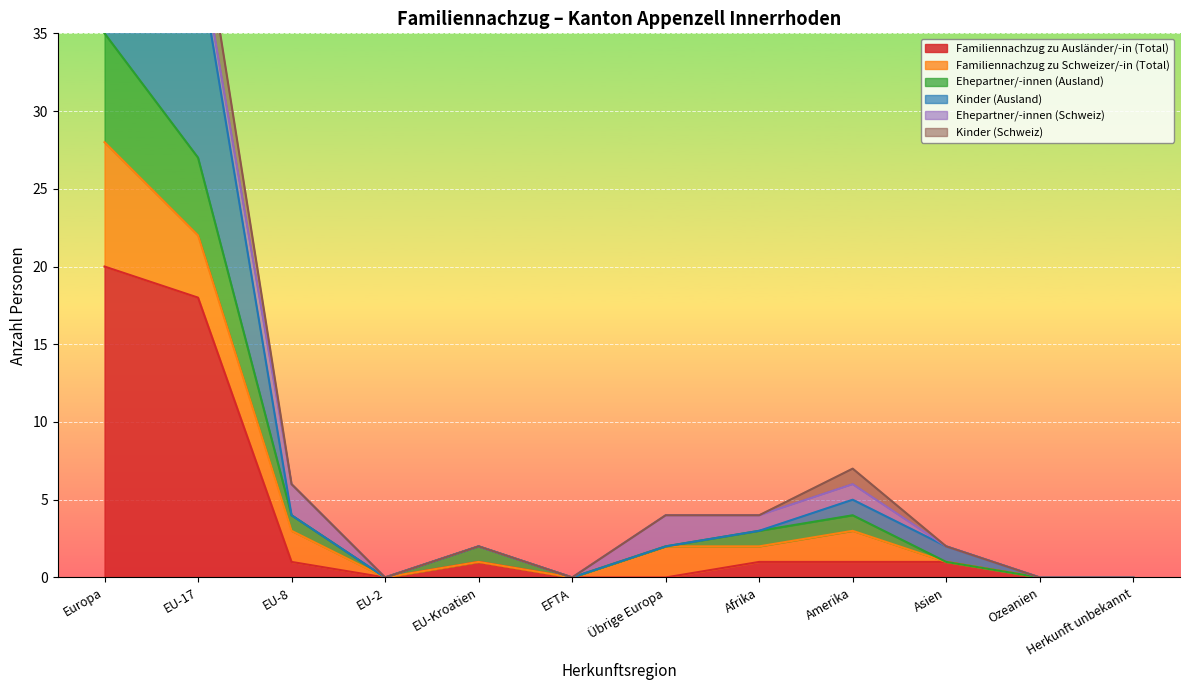

True or false: Kinder (Ausland) and Familiennachzug zu Ausländer/-in (Total) cross at least once.

False